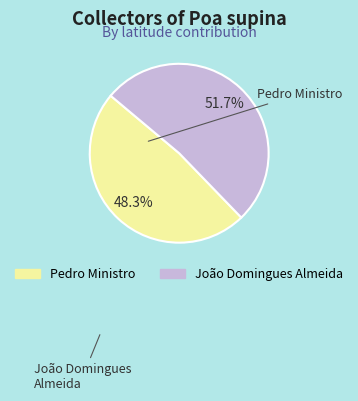

What is the change in value from Pedro Ministro to João Domingues Almeida?

+2.7